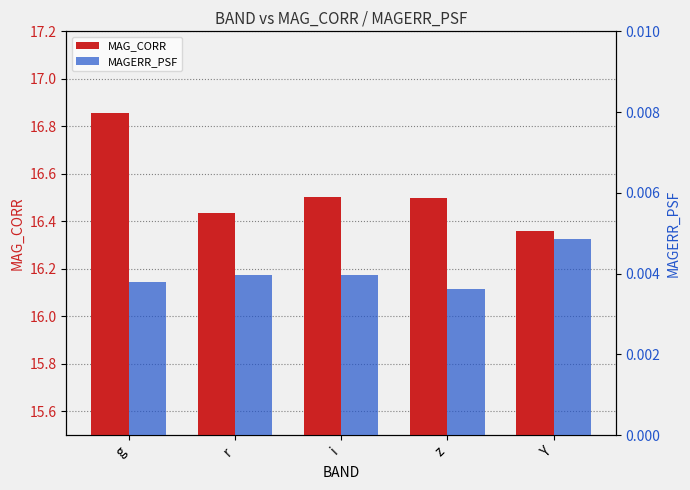

Count the MAG_CORR values in the range 16 to 17.

5